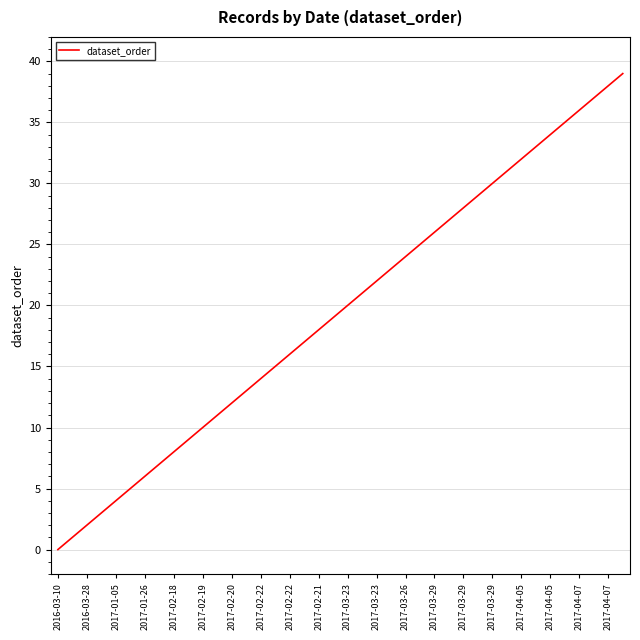

What is the difference between the maximum and minimum values?

39